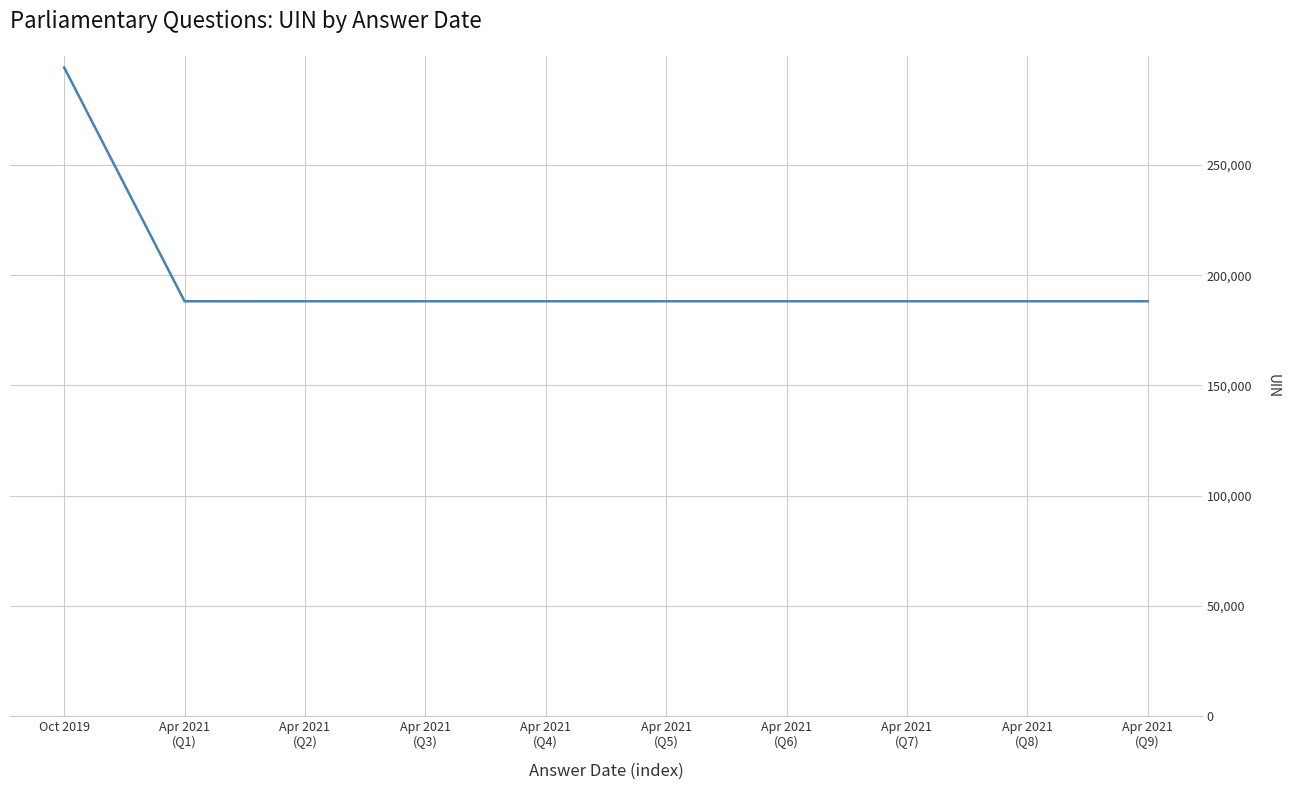

What is the ratio of the value at Apr 2021
(Q4) to the value at Apr 2021
(Q1)?

1.0